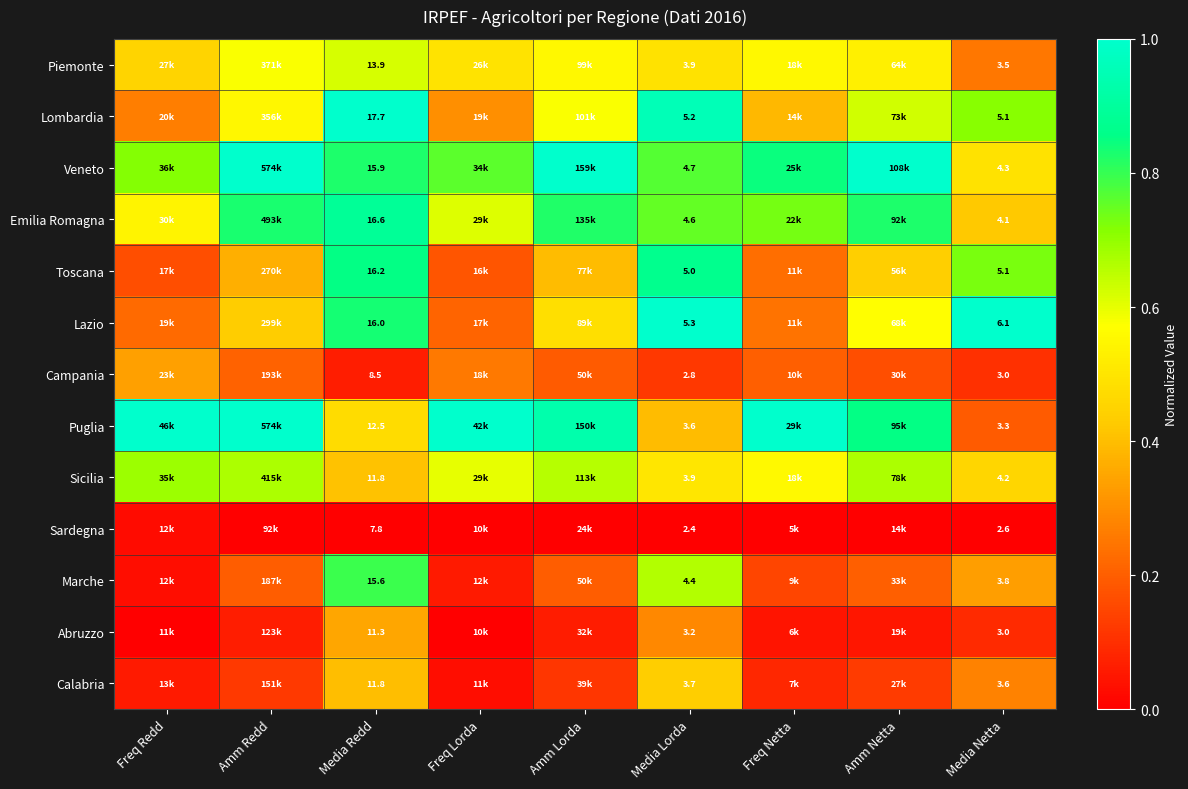

Between Media Redd and Media Netta, which series saw the biggest shift?

Lombardia